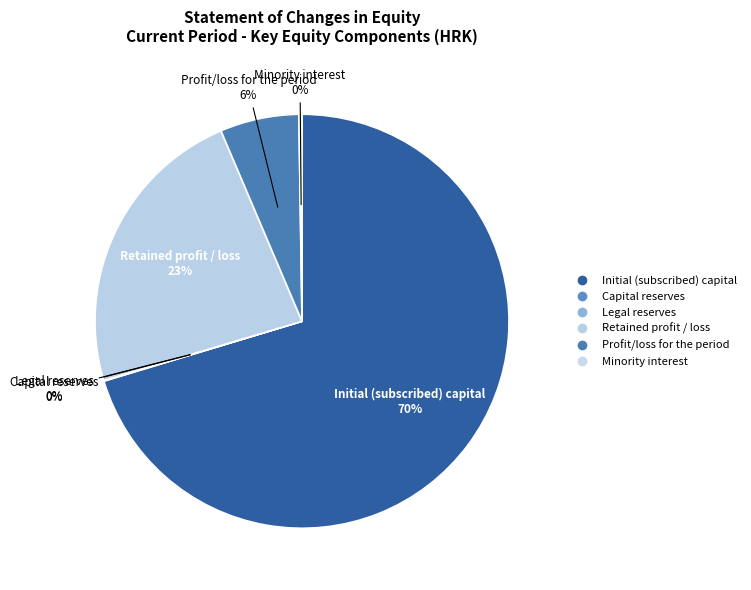

Rank the categories by value from lowest to highest.

Legal reserves, Capital reserves, Minority interest, Profit/loss for the period, Retained profit / loss, Initial (subscribed) capital